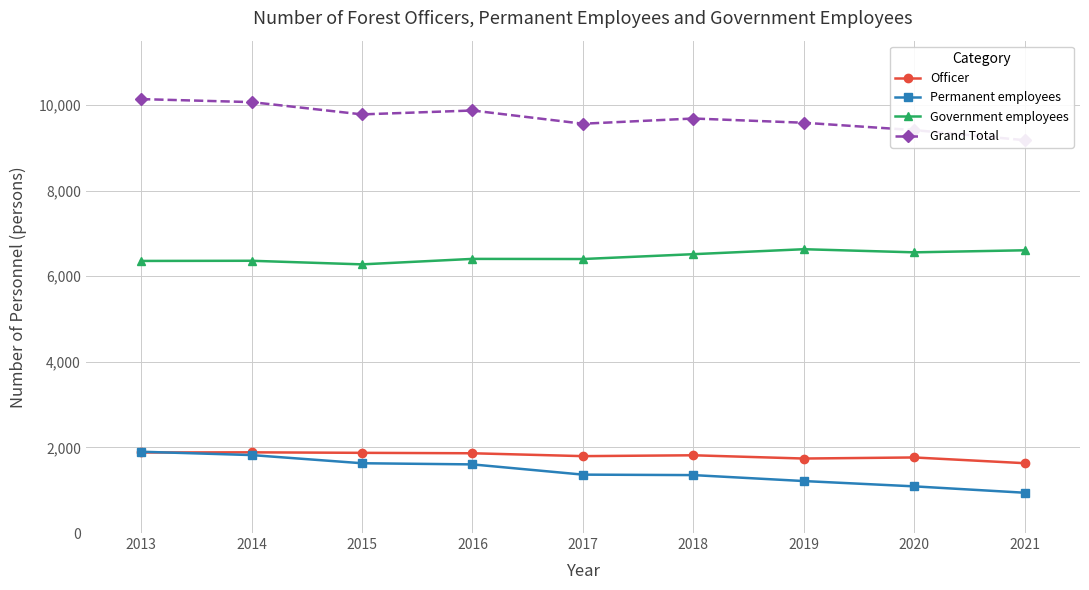

What is the difference between the highest and lowest values at 2021?

8235